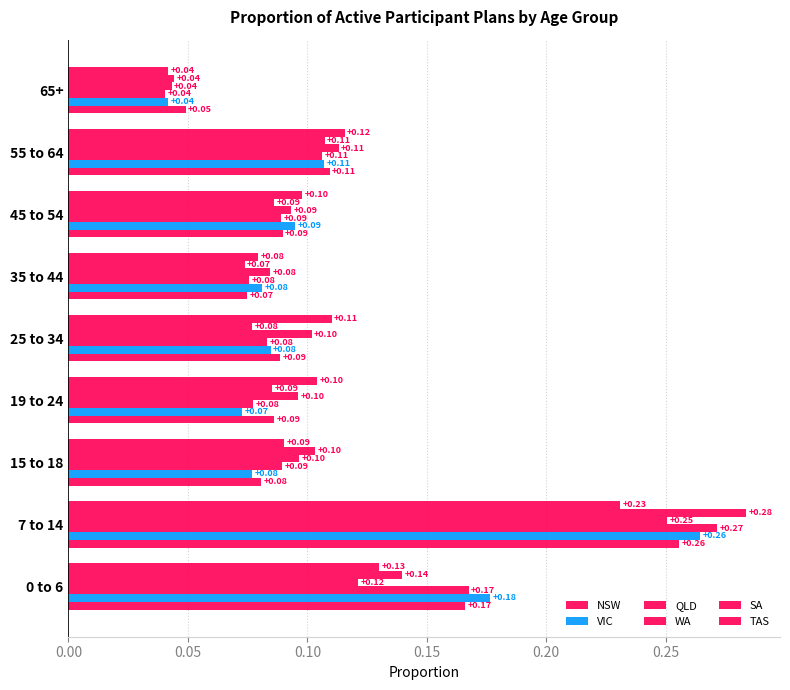

Count the TAS values in the range 0 to 1.

9